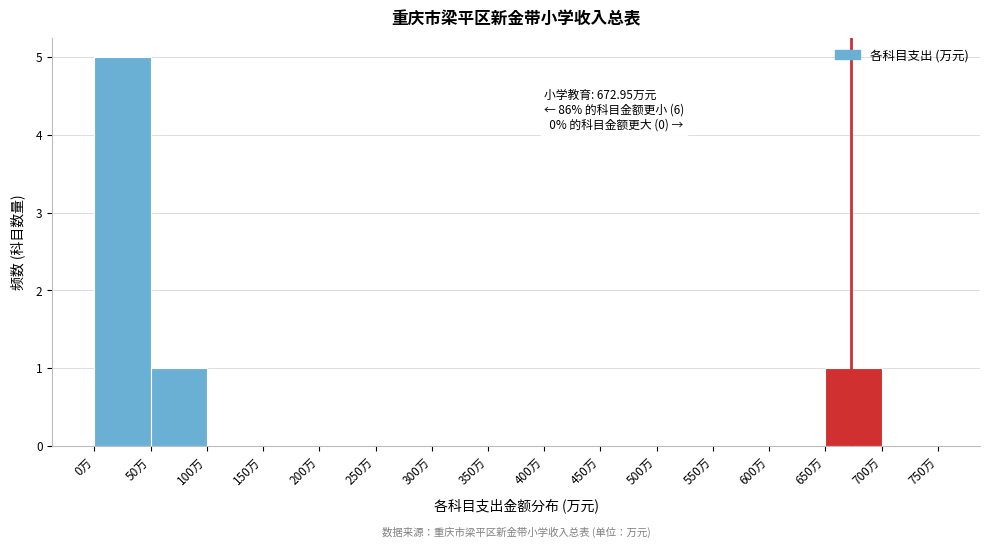

Over which range of the x-axis is the bar tallest?

0 to 50